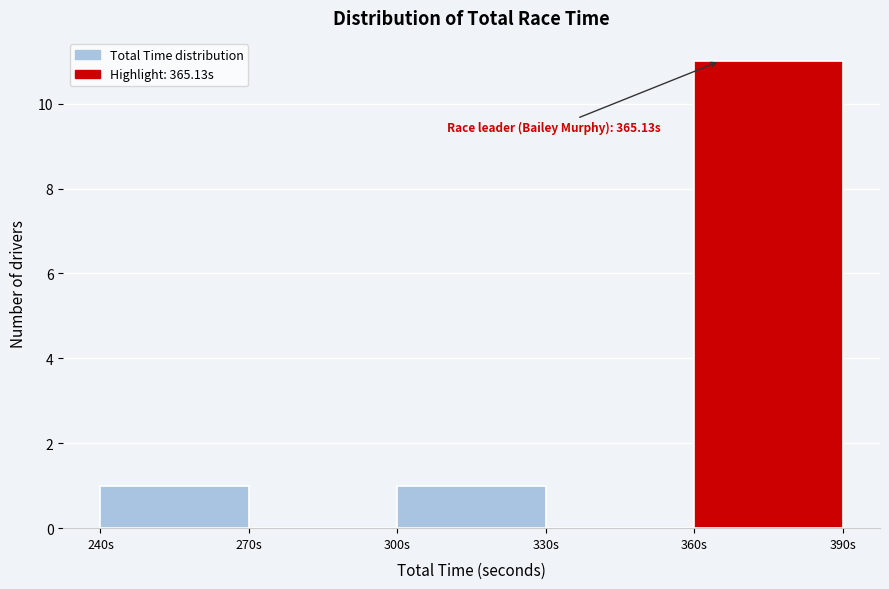

Which range on the x-axis has the tallest bar?

360 to 390